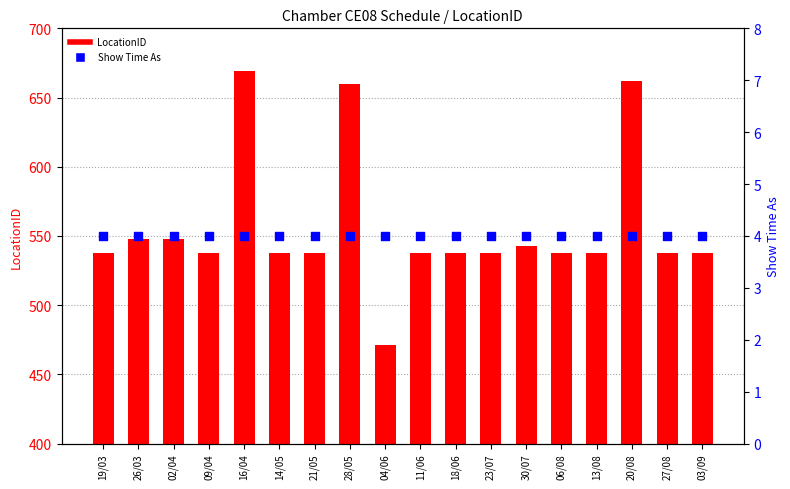

Which series reaches the maximum Y coordinate?

LocationID